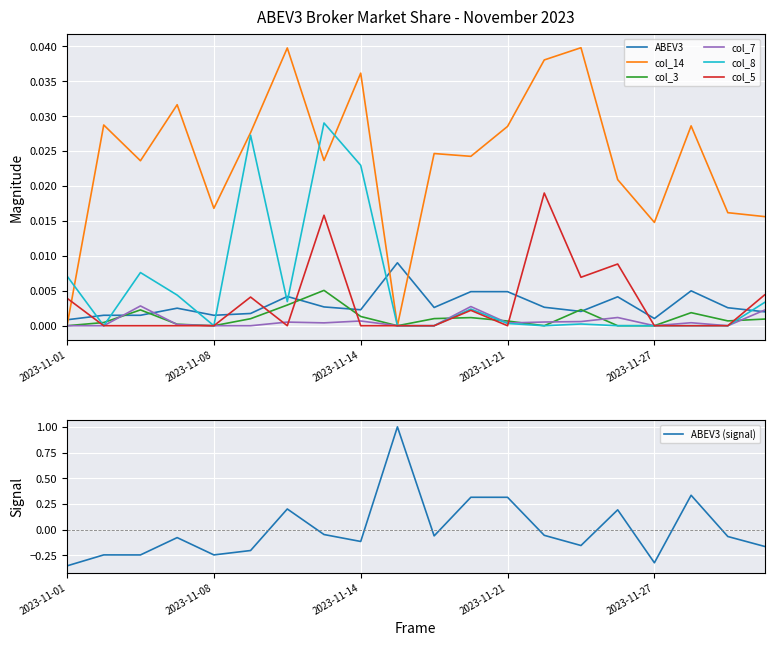

The value of col_3 at 2023-11-22 is -0.0. True or false?

False